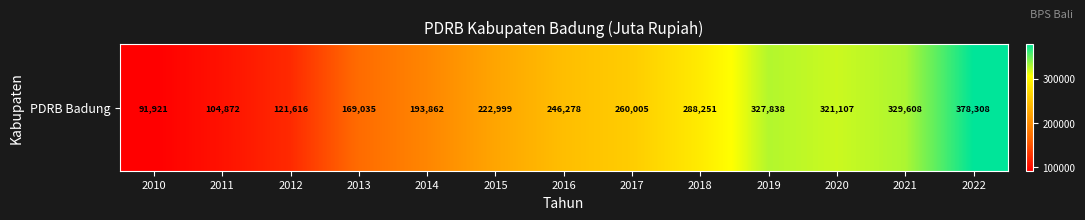

Which label corresponds to the largest value in the chart?

2022